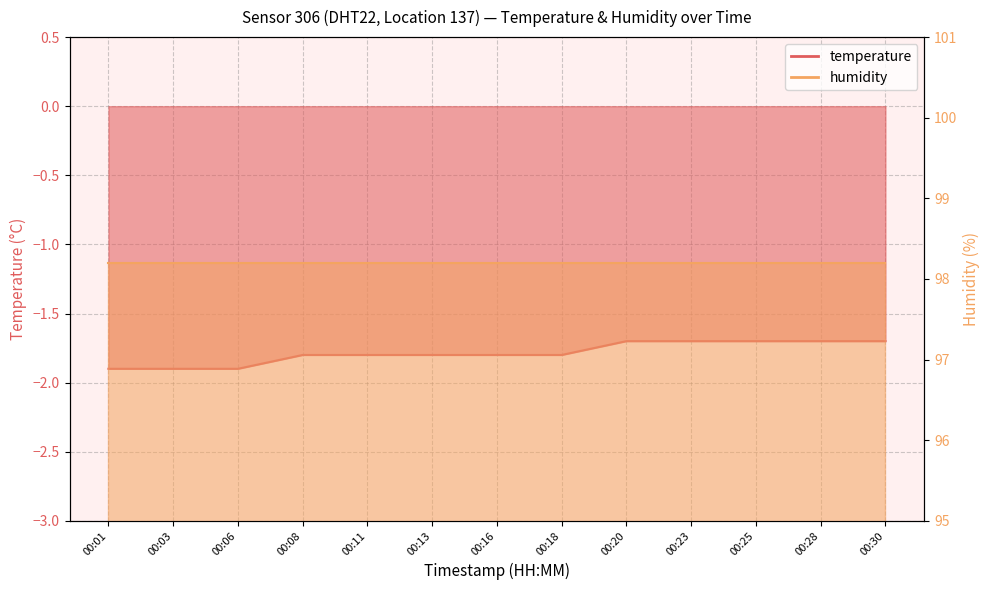

True or false: the data shows -1.7 at 00:28.

True